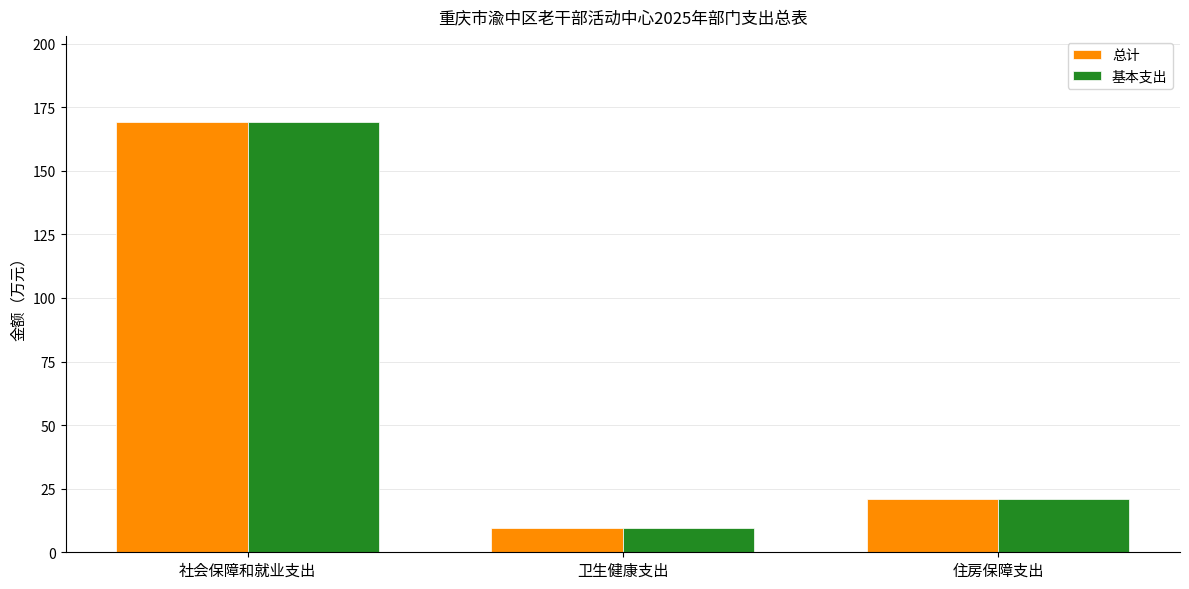

How many groups of bars are there?

3